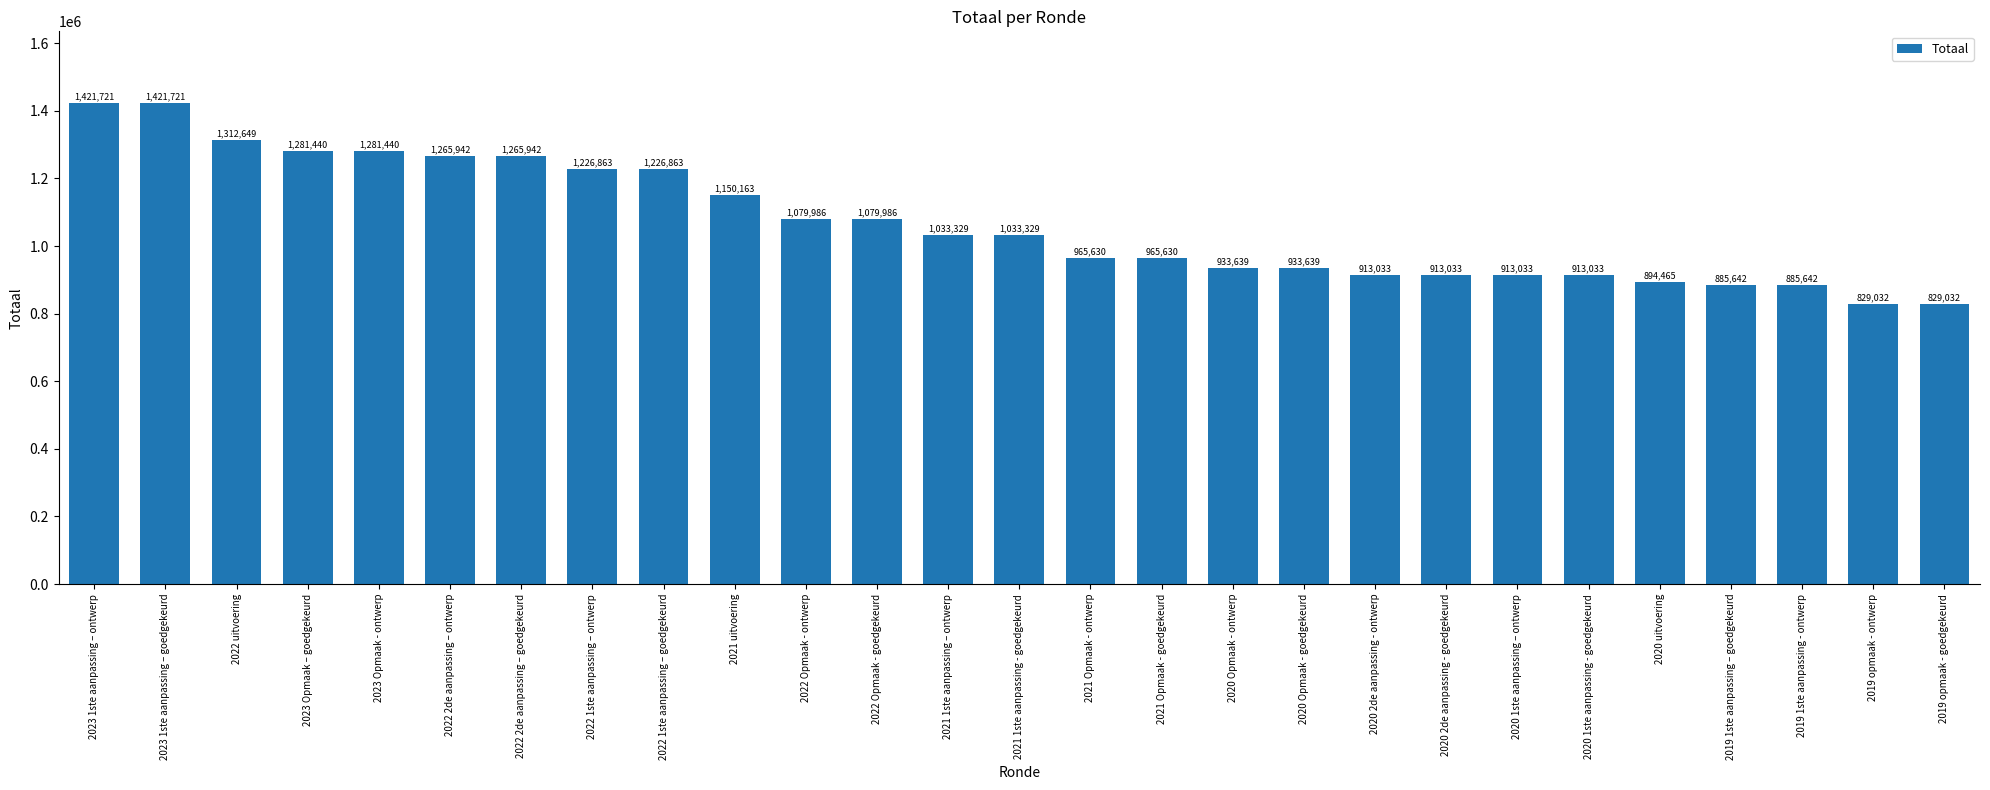

Read the value at 2022 Opmaak - ontwerp.

1079986